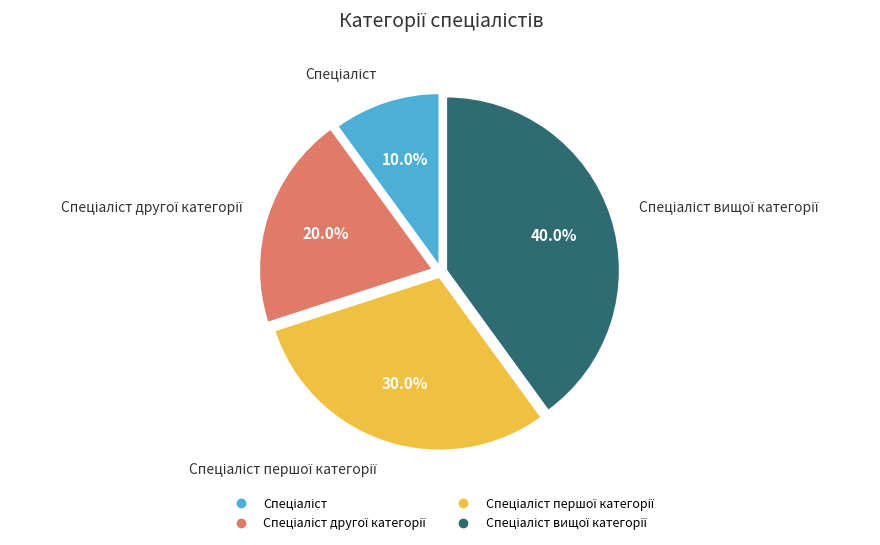

Does any single category account for the majority?

No